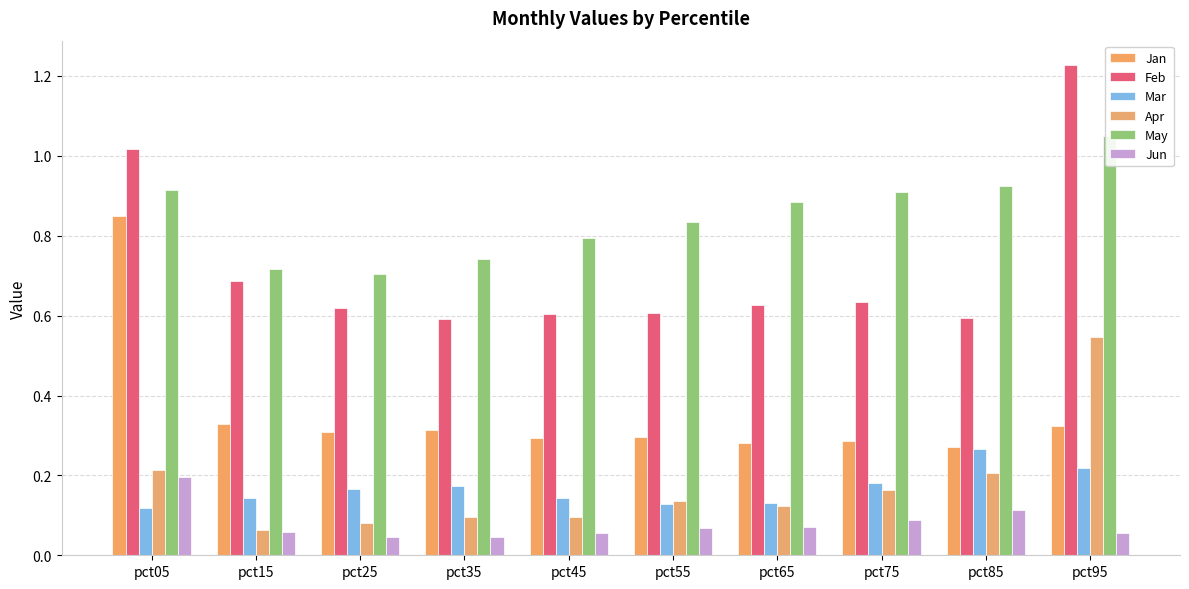

What is the total value across all series at pct55?

2.1